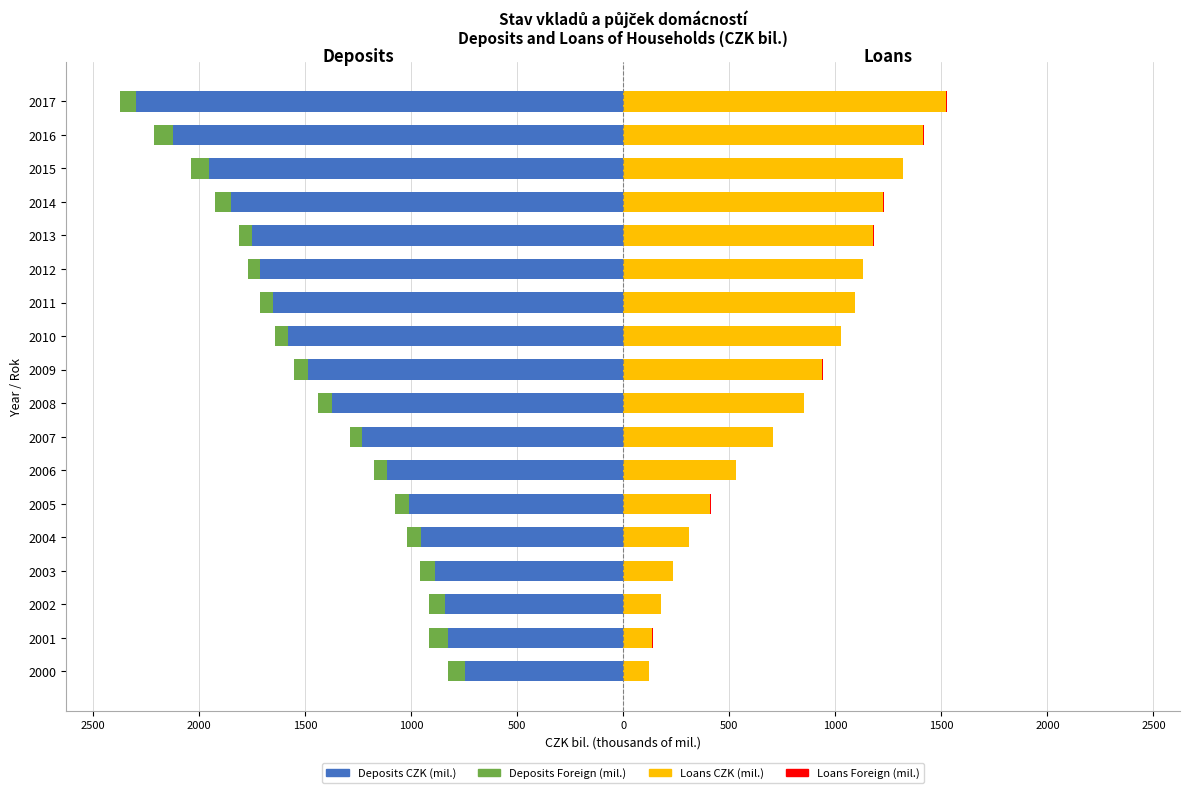

Which series has the largest range (max minus min)?

Deposits CZK (mil.)